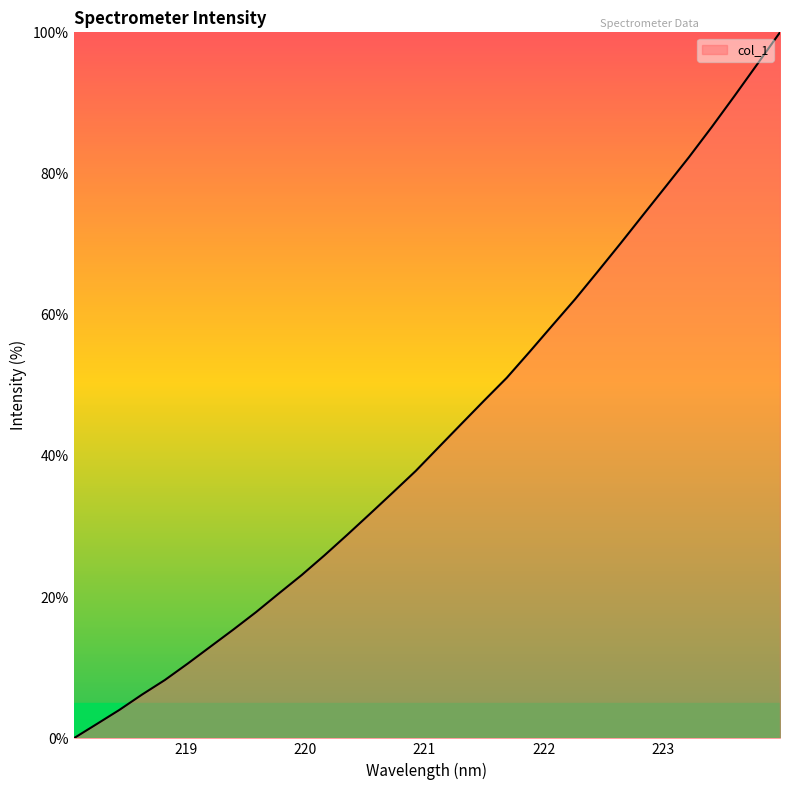

What is the greatest value displayed?

100.0